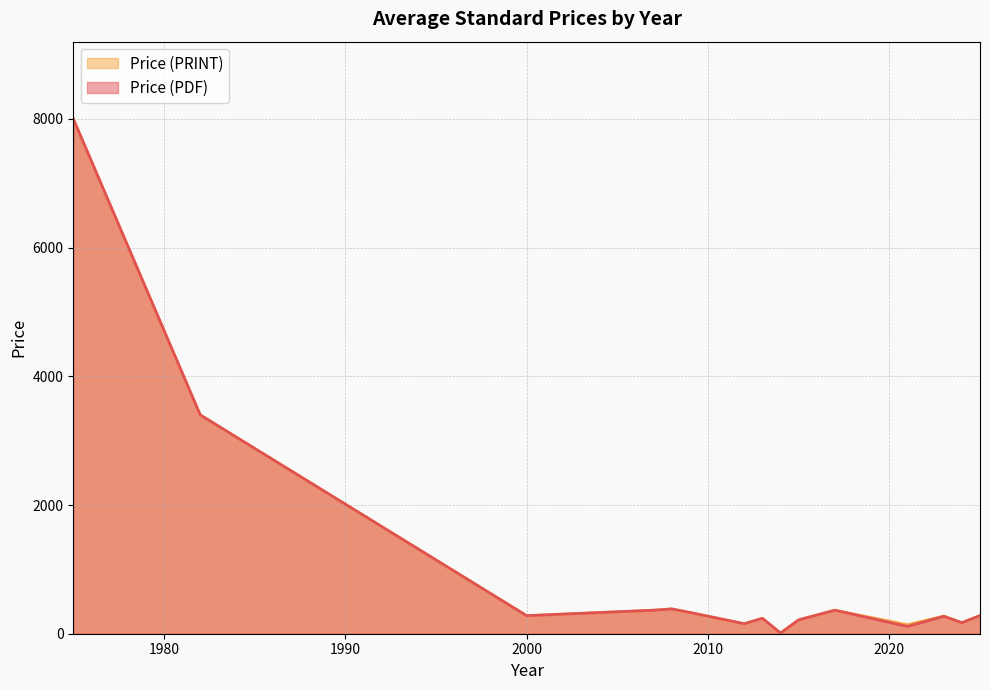

True or false: Price (PDF) and Price (PRINT) intersect in this chart.

False